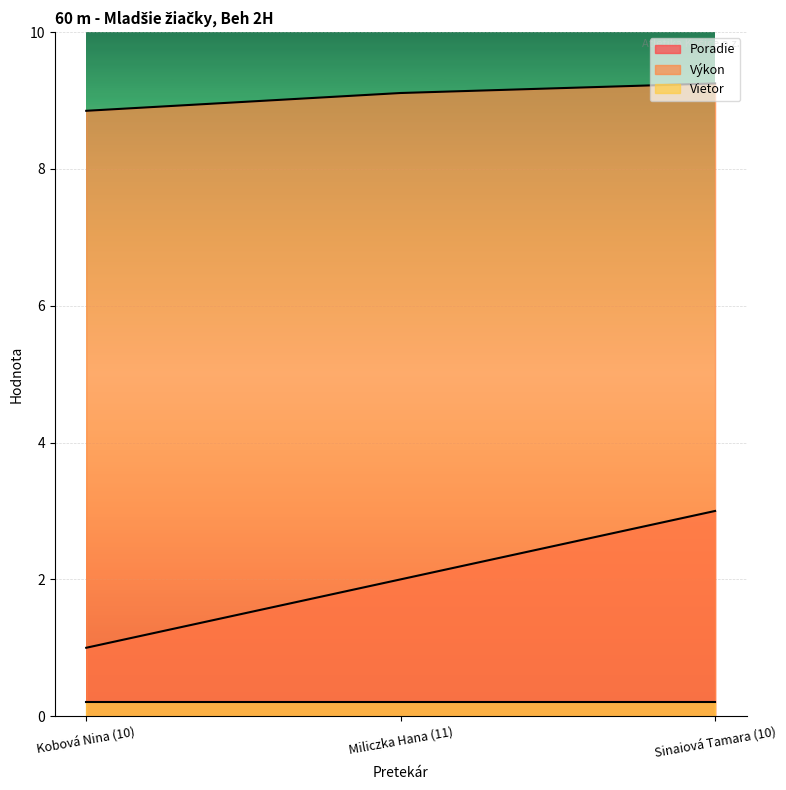

What is the difference between the Poradie values at Sinaiová Tamara (10) and Miliczka Hana (11)?

1.0